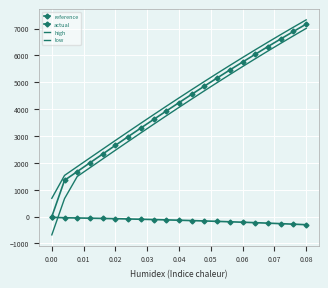

Reading left to right, transcribe all the data shown in this chart.

reference: 0.0	1350.0	1676.8	2003.2	2328.8	2653.1	2975.7	3296.3	3614.4	3929.9	4242.5	4551.9	4857.9	5160.3	5459.0	5753.8	6044.5	6331.1	6613.5	6891.6	7165.3
actual: -26.0	-43.5	-51.2	-59.5	-68.4	-78.0	-88.1	-98.9	-110.3	-122.4	-135.2	-148.6	-162.8	-177.6	-193.2	-209.4	-226.4	-244.2	-262.7	-282.0	-302.1
high: 680.1	1533.2	1859.8	2185.9	2510.9	2834.4	3156.2	3475.6	3792.6	4106.8	4417.9	4725.9	5030.3	5331.1	5628.0	5921.1	6210.0	6494.8	6775.3	7051.5	7323.4
low: -680.1	670.0	1493.6	1820.2	2146.2	2471.1	2794.4	3115.9	3435.1	3751.7	4065.6	4376.4	4683.9	4987.9	5288.2	5584.7	5877.2	6165.6	6449.8	6729.7	7005.3